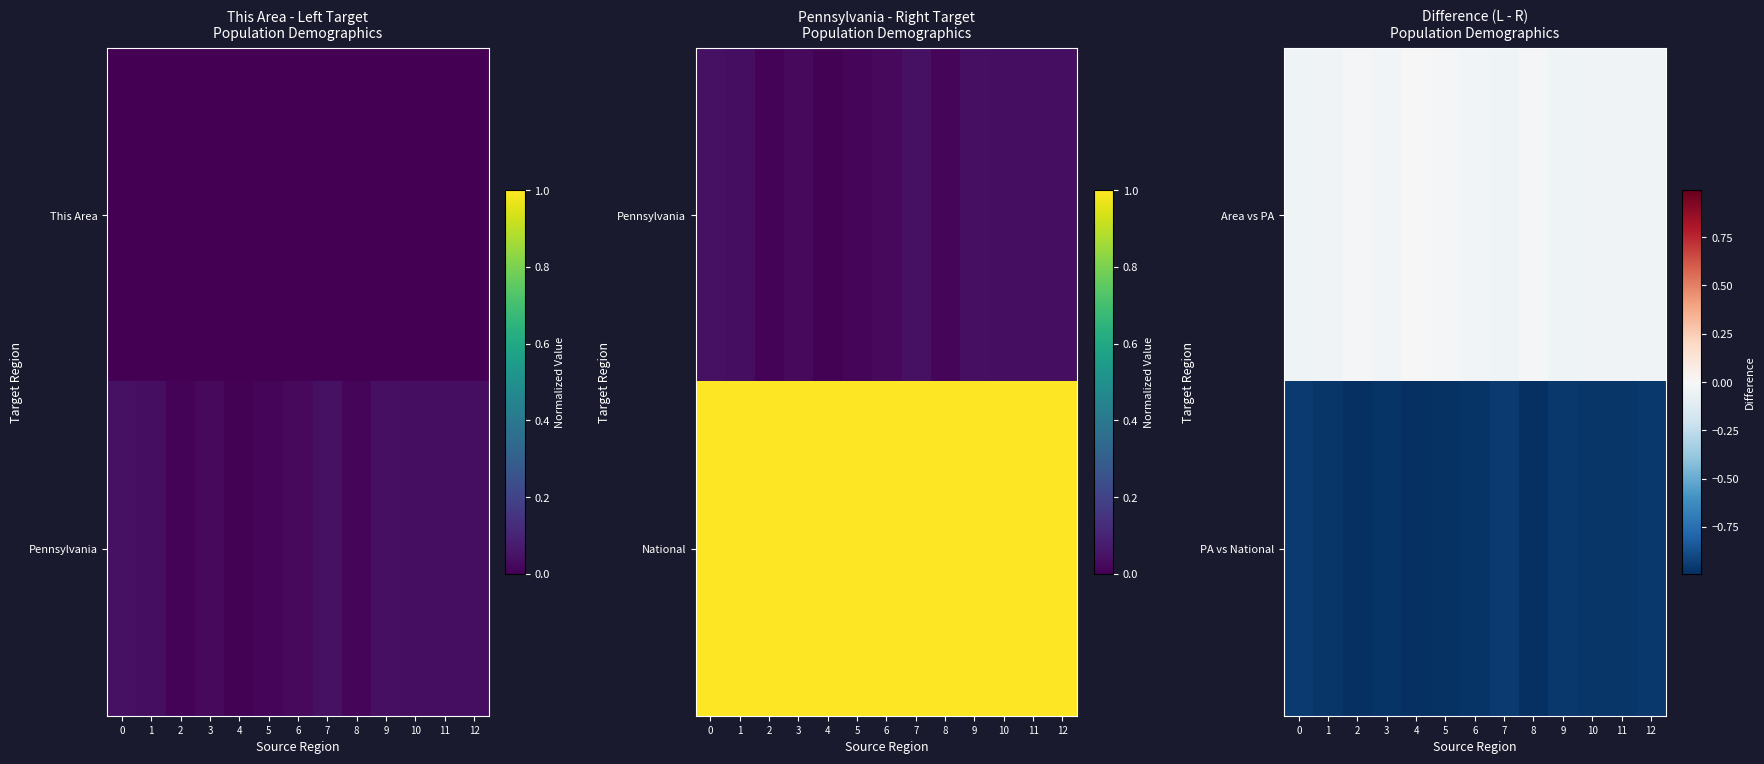

What is the minimum value shown in the chart?

-1.0